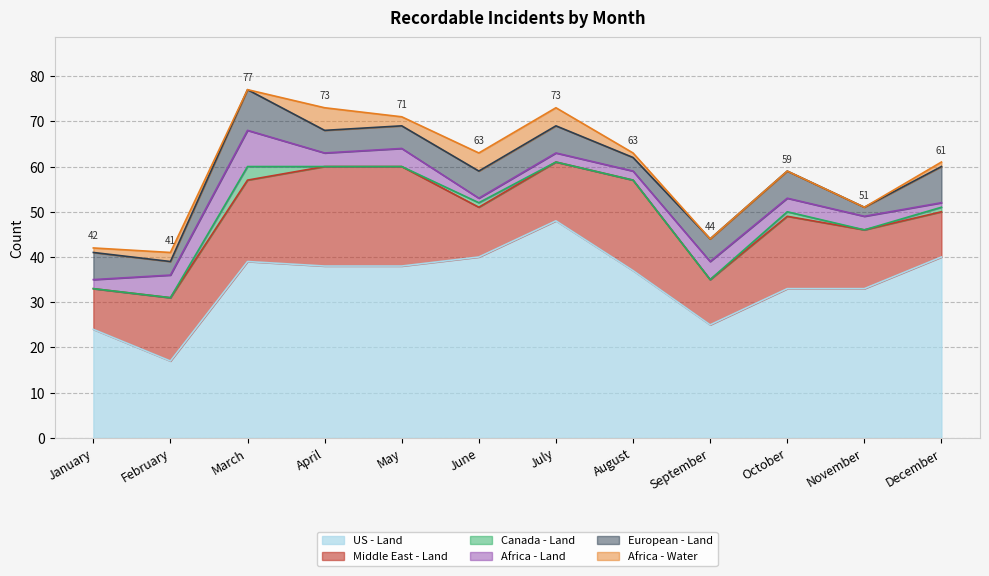

What is the highest value of the US - Land series?

48